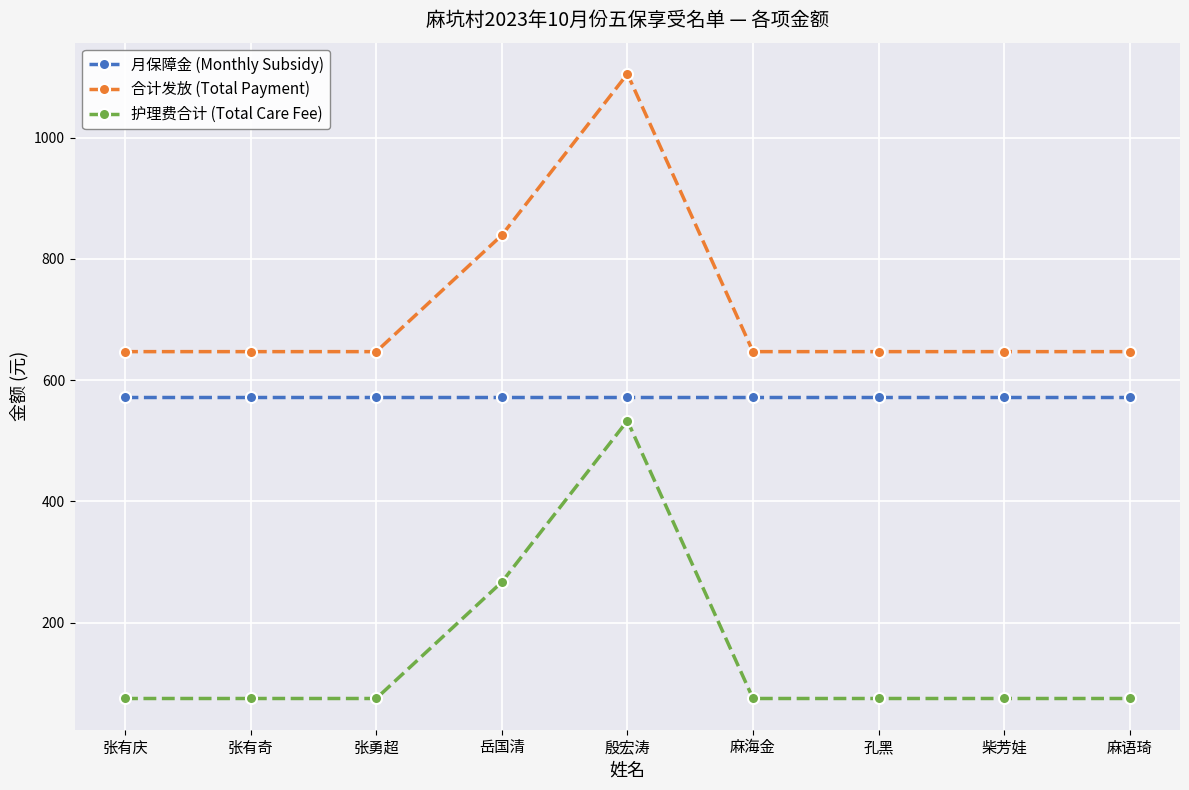

What is the difference between the maximum and minimum values in the 合计发放 (Total Payment) series?

458